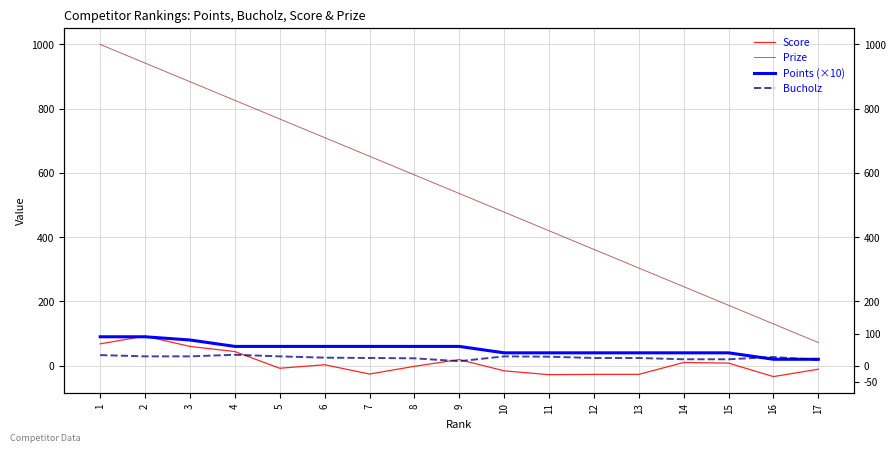

Read the Prize value at 16, to the nearest 100.

100